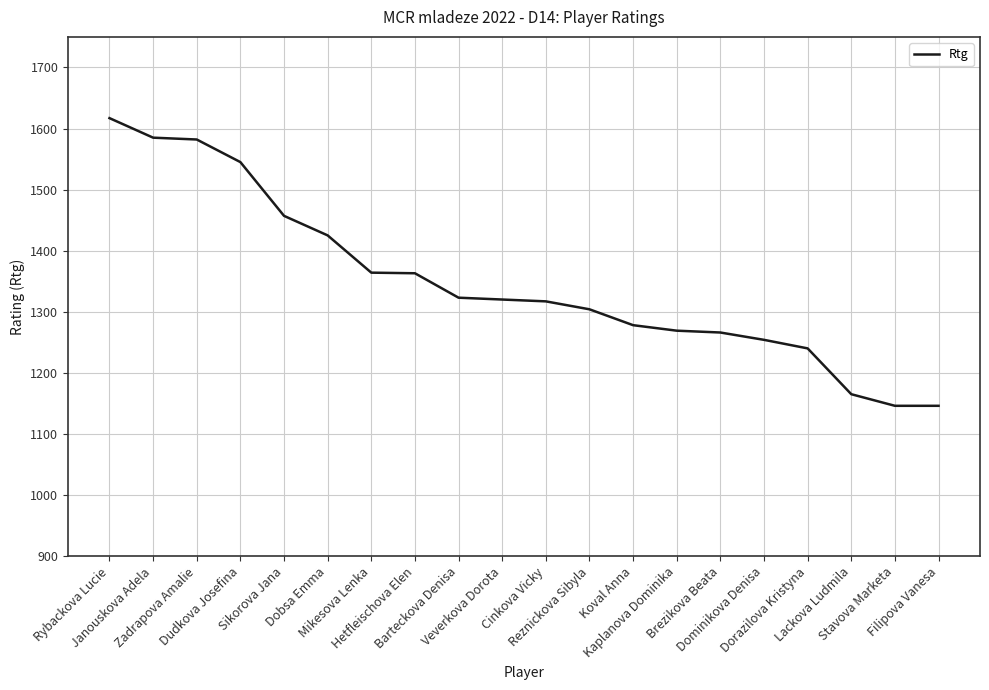

What is the difference between the maximum and minimum values?

471